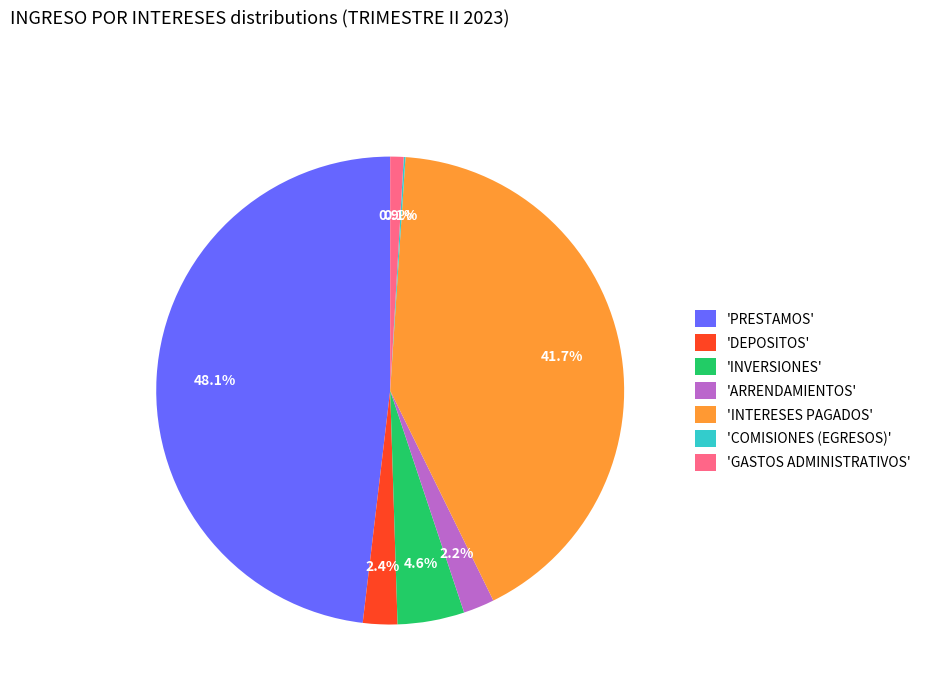

Which category has the biggest portion of the pie?

'PRESTAMOS'